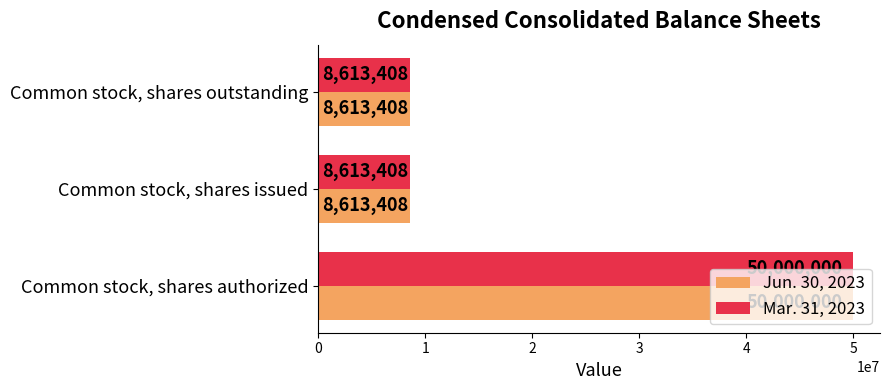

The value of Jun. 30, 2023 at Common stock, shares authorized is 18675818. True or false?

False